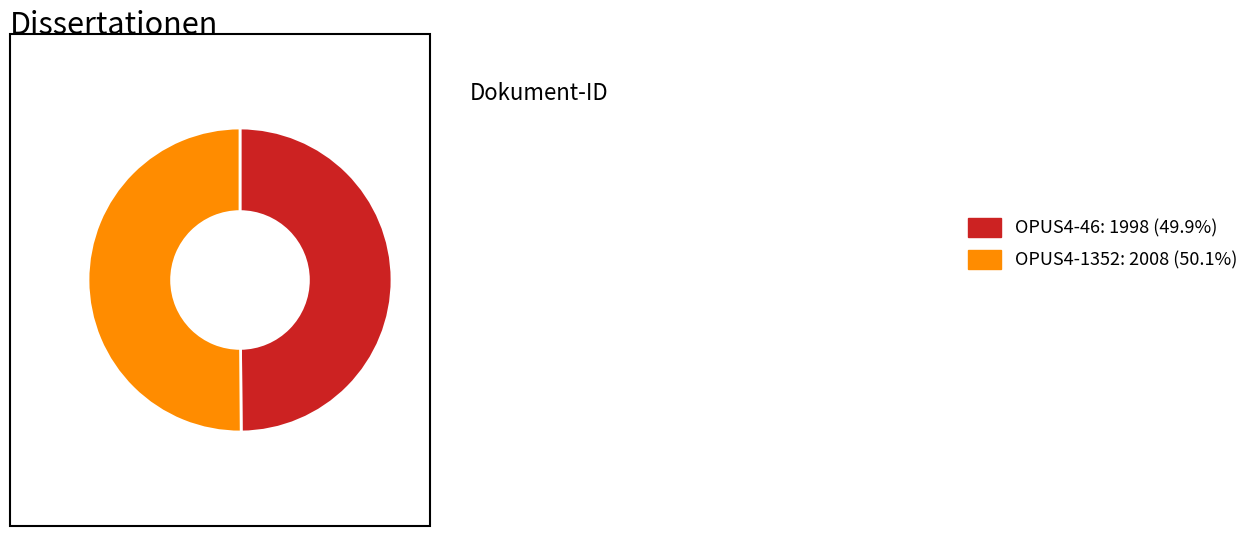

Approximately how many times larger is the value at OPUS4-46 compared to OPUS4-1352?

1.0